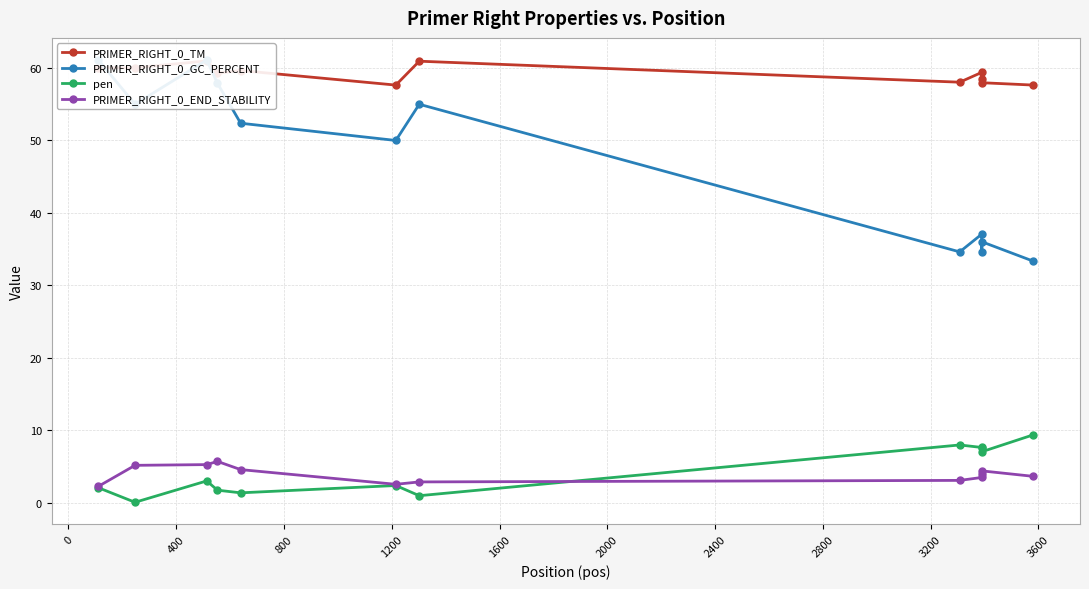

Rank the series by their maximum value, from highest to lowest.

PRIMER_RIGHT_0_GC_PERCENT, PRIMER_RIGHT_0_TM, pen, PRIMER_RIGHT_0_END_STABILITY